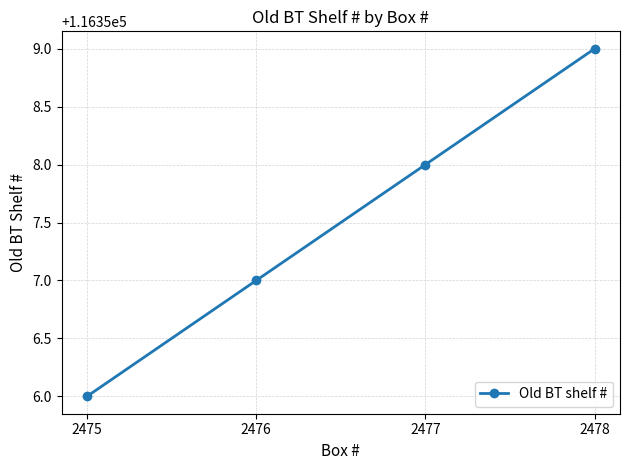

How many categories are shown in the chart?

4